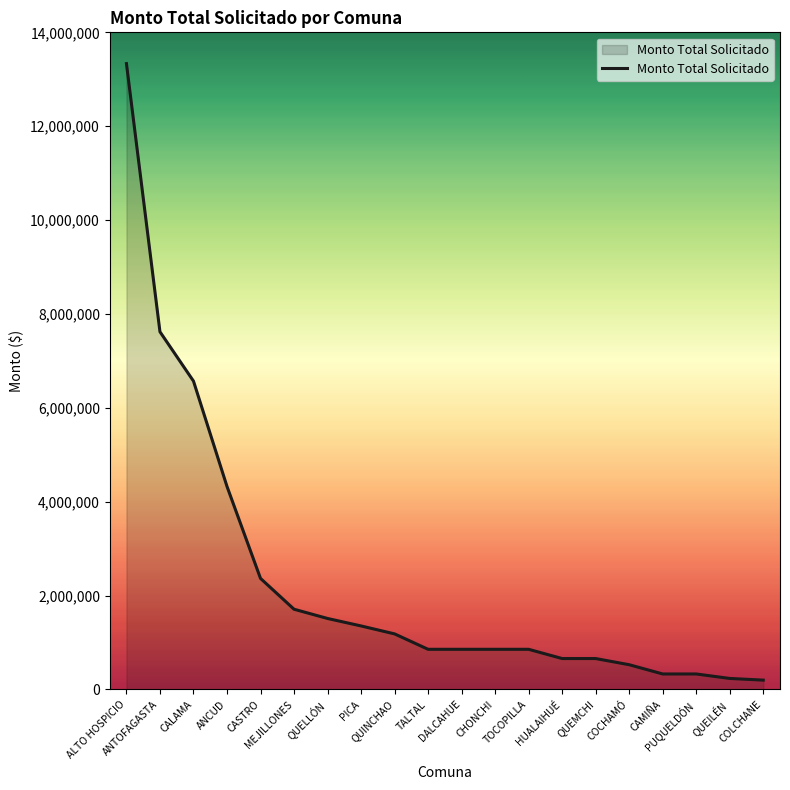

What is the greatest value displayed?

13333771